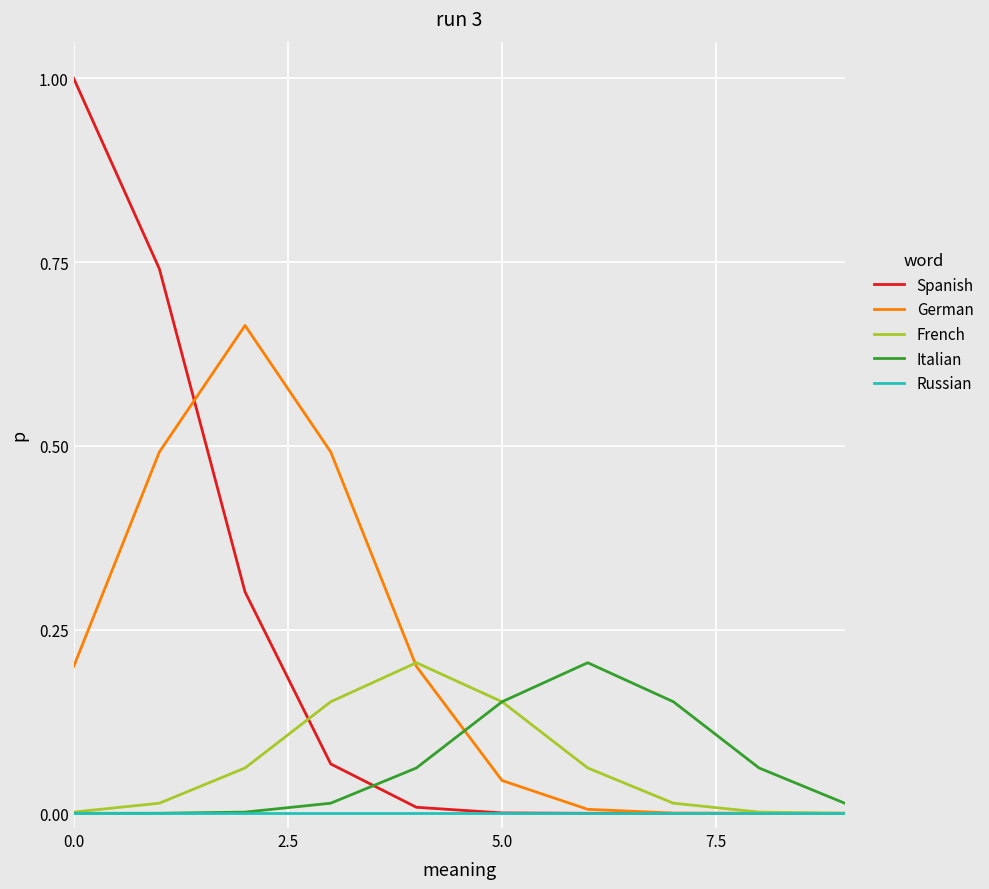

How many lines are shown in the chart?

5